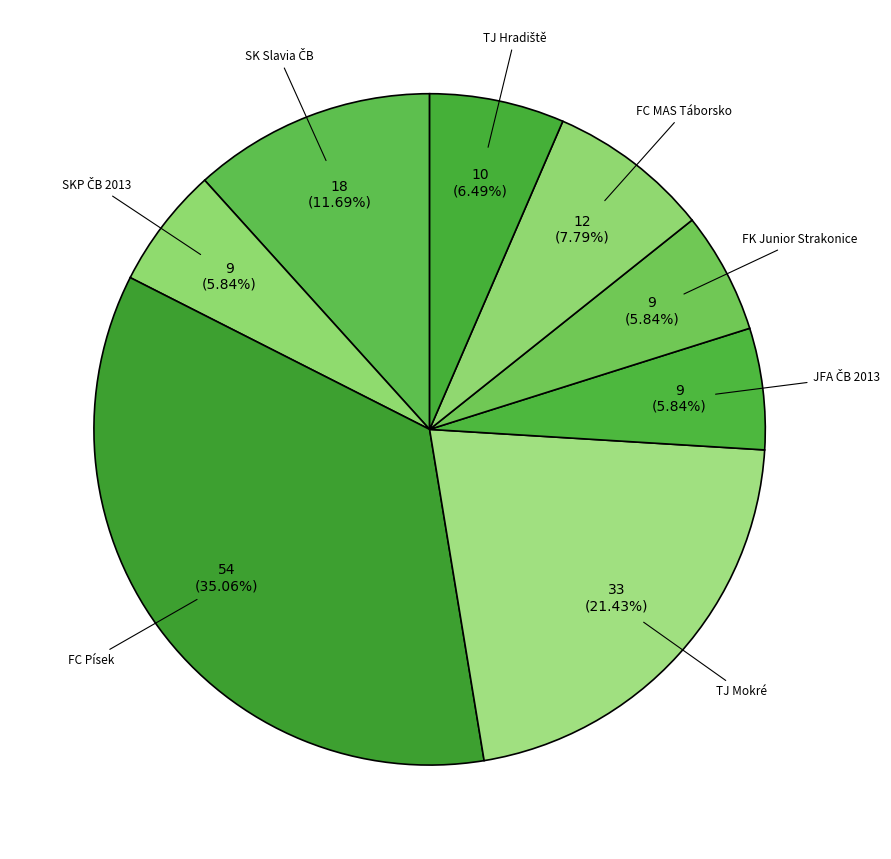

Is there a majority slice in this chart?

No